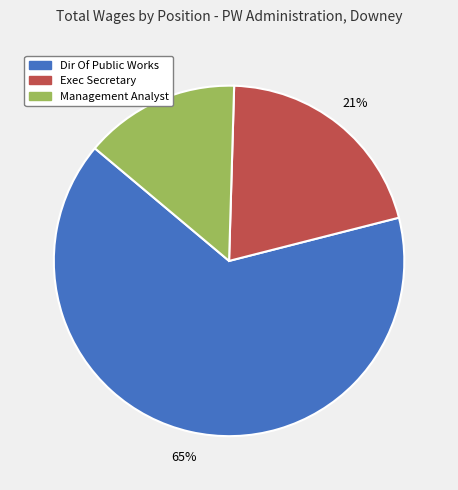

Which has a higher value, Management Analyst or Dir Of Public Works?

Dir Of Public Works